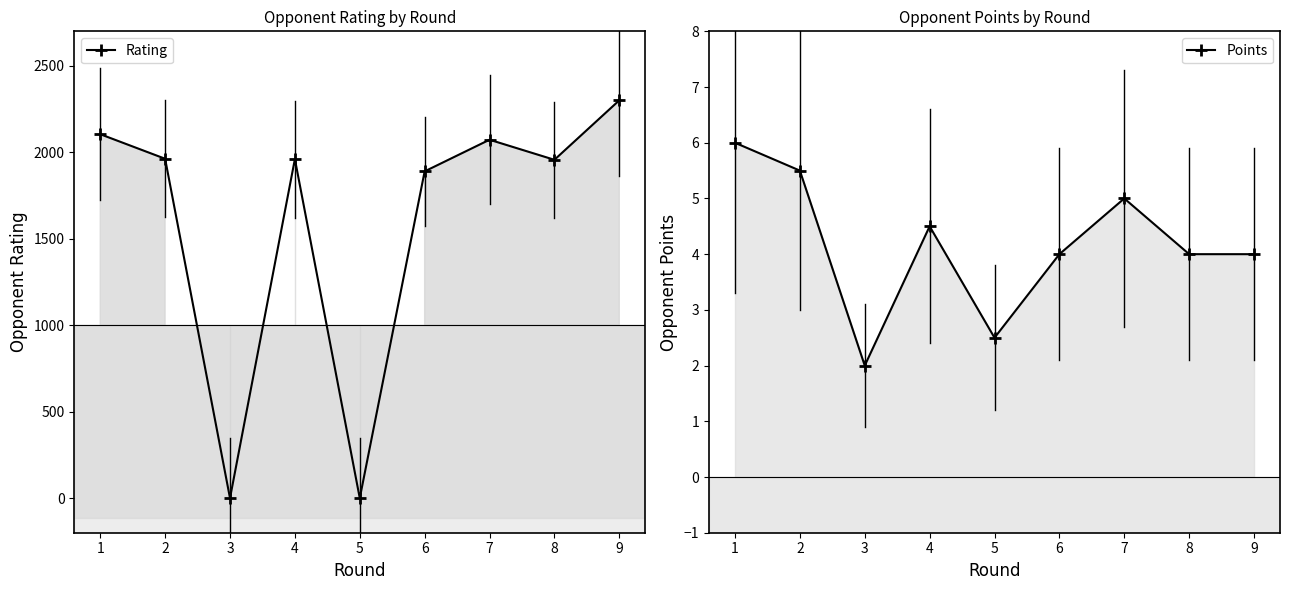

At which label does Points first exceed 4?

1